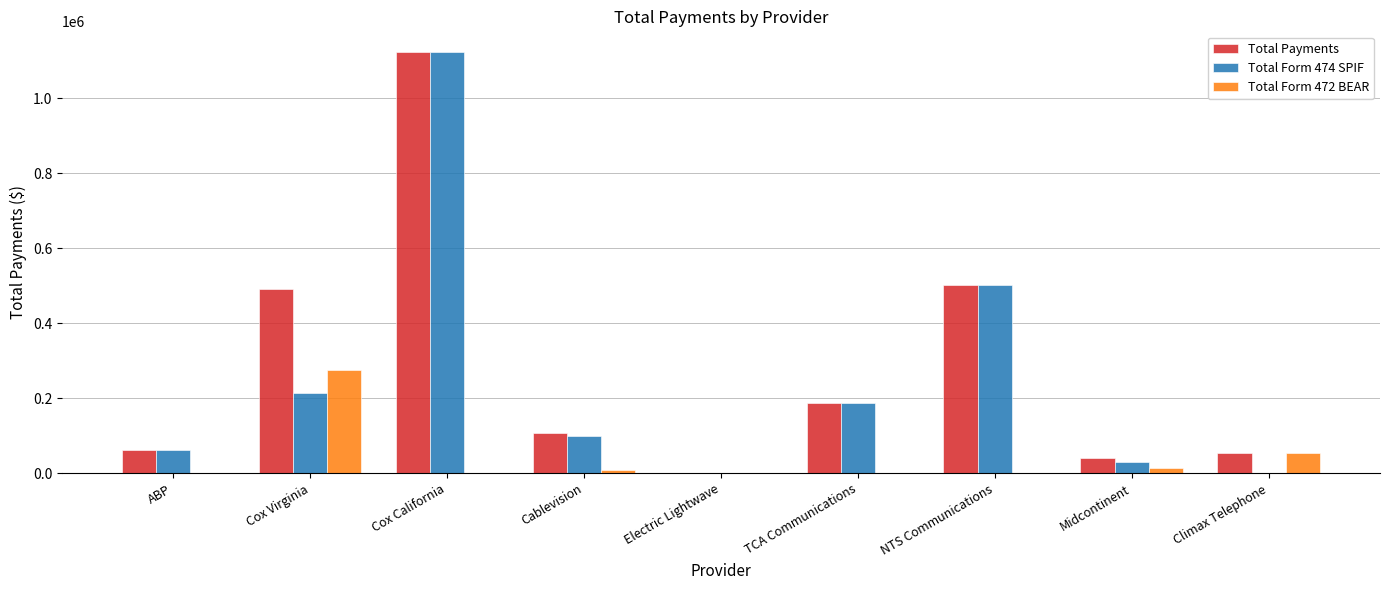

What is the greatest value displayed?

1122189.2